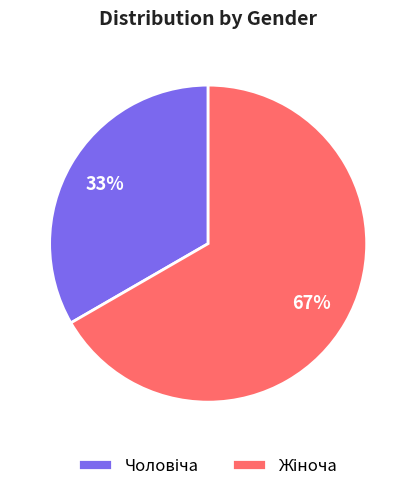

How many segments does this pie chart have?

2